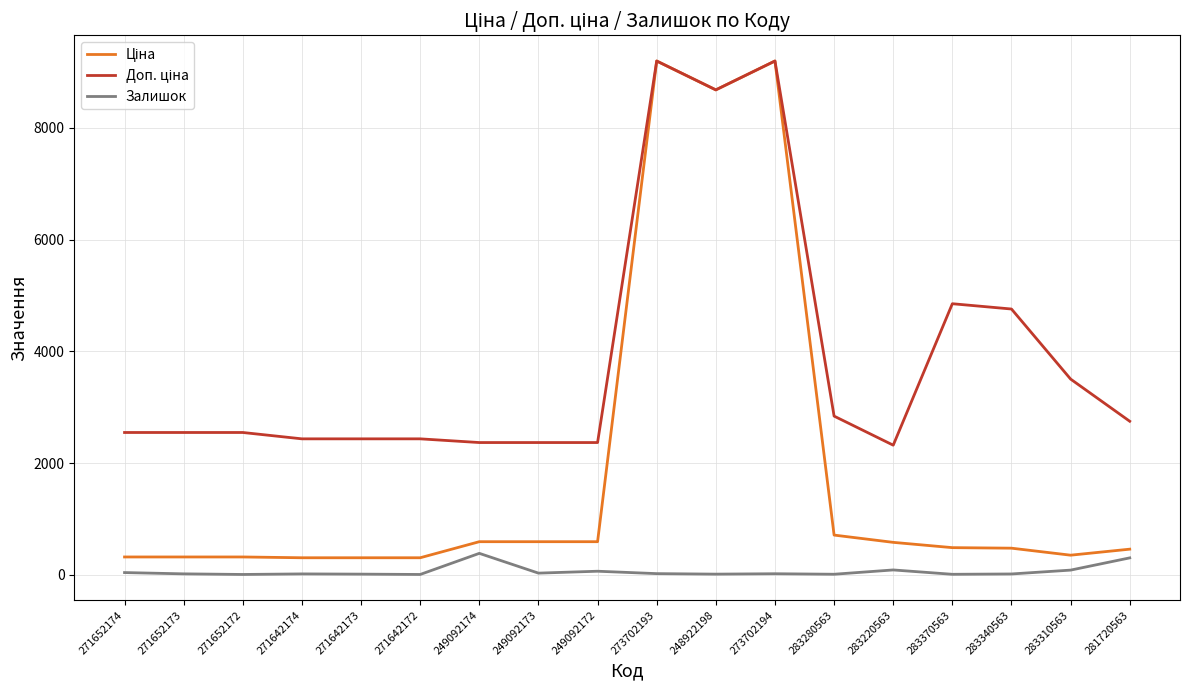

What is the maximum value shown in the chart?

9196.3